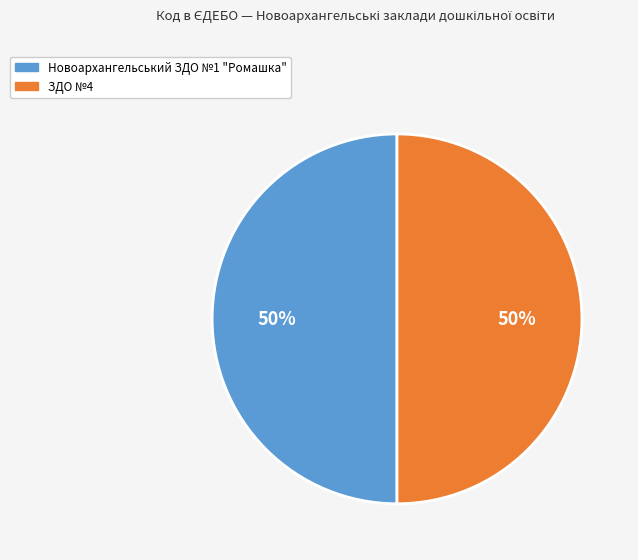

Combined, do ЗДО №4 and Новоархангельський ЗДО №1 "Ромашка" account for over 50%?

Yes